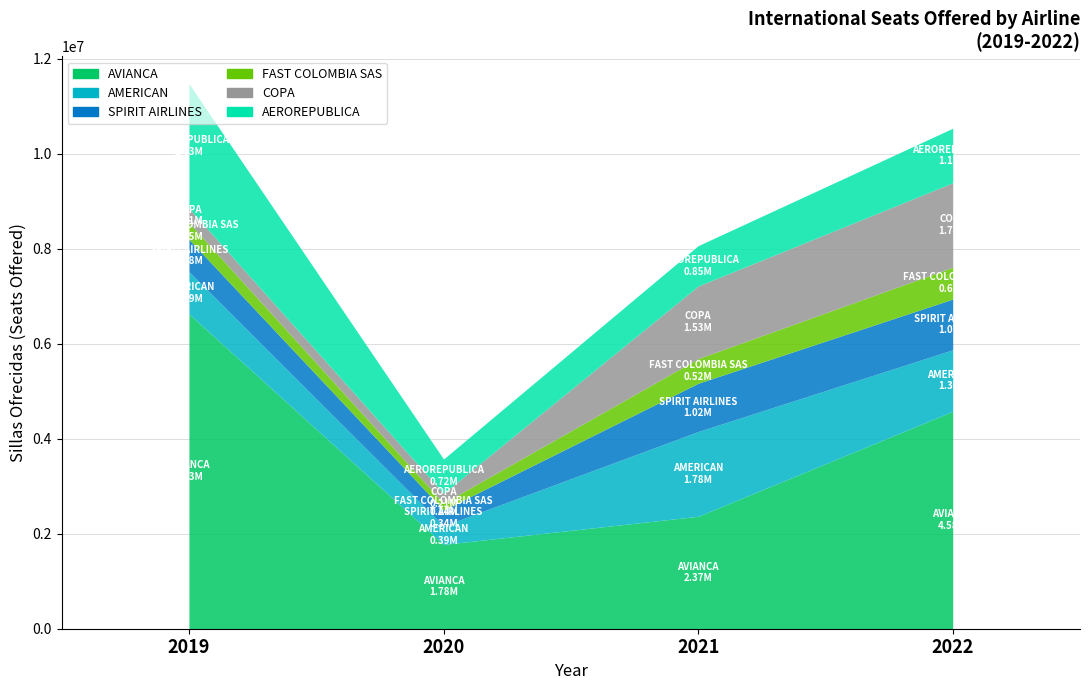

Is it true that AVIANCA equals 1083966 at 2021?

False